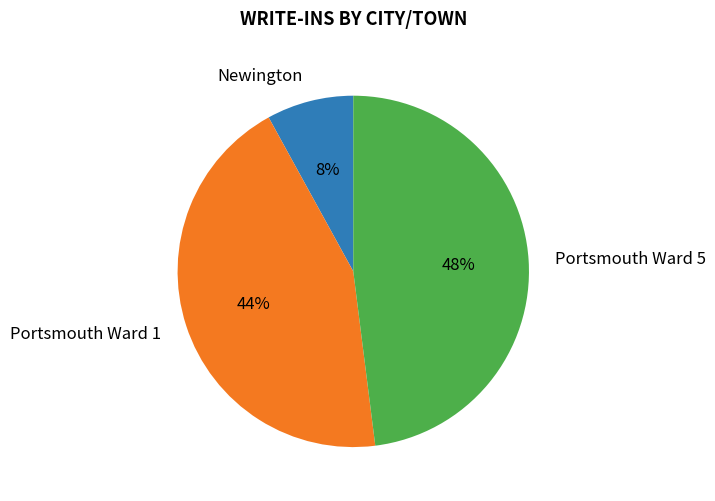

Is it true that Portsmouth Ward 5 is 48% of the pie?

True